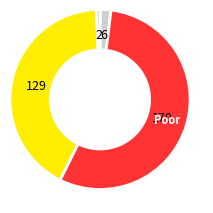

How many slices are in this pie chart?

4